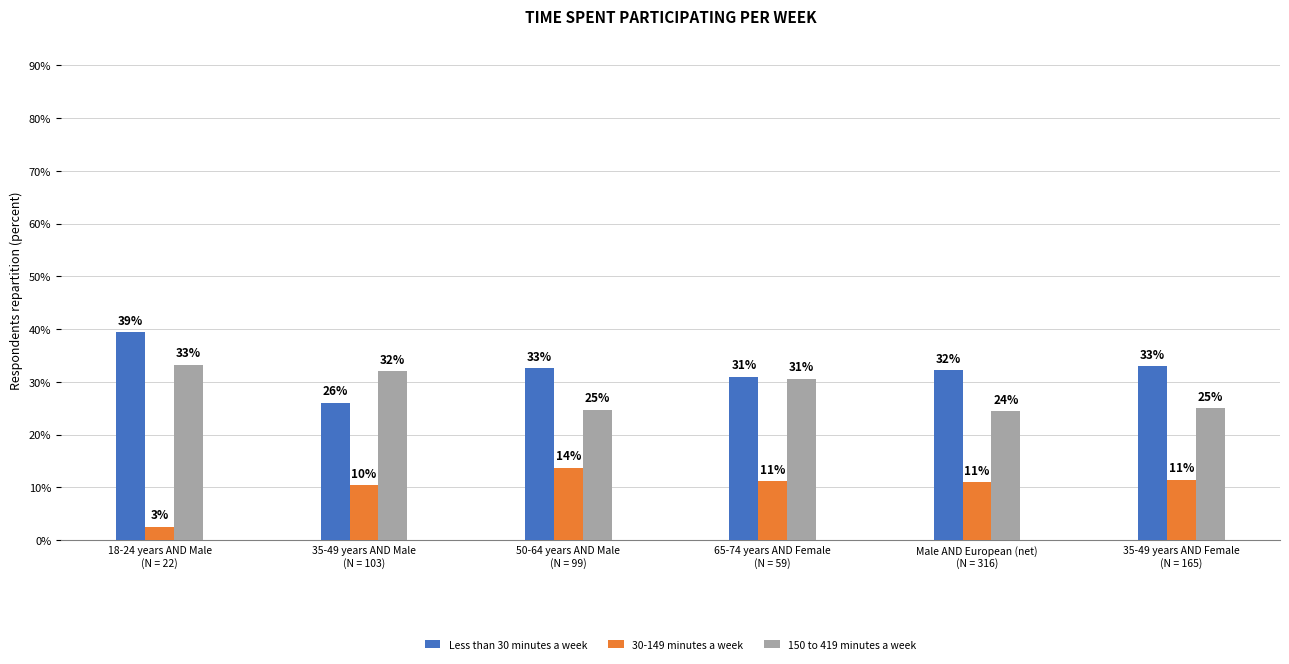

The value of 30-149 minutes a week at 65-74 years AND Female
(N = 59) is 11.2. True or false?

True